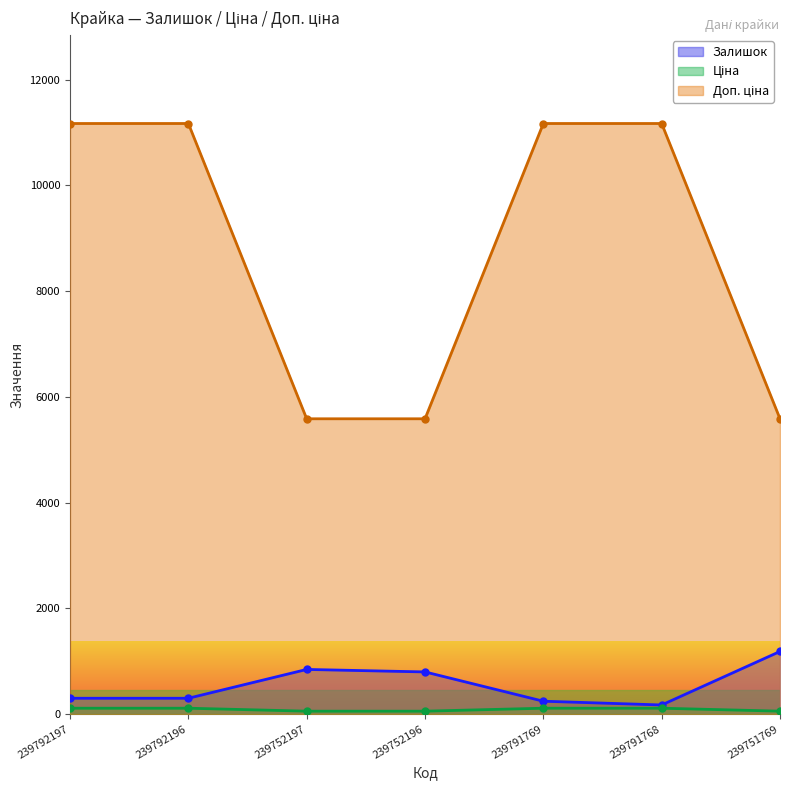

Reading left to right, extract all data points from this chart.

Залишок: 239792197=300.0	239792196=300.0	239752197=845.0	239752196=798.0	239791769=244.0	239791768=173.0	239751769=1185.0
Ціна: 239792197=11169.0	239792196=11169.0	239752197=5585.0	239752196=5585.0	239791769=11169.0	239791768=11169.0	239751769=5585.0
Доп. ціна: 239792197=111.7	239792196=111.7	239752197=55.9	239752196=55.9	239791769=111.7	239791768=111.7	239751769=55.9